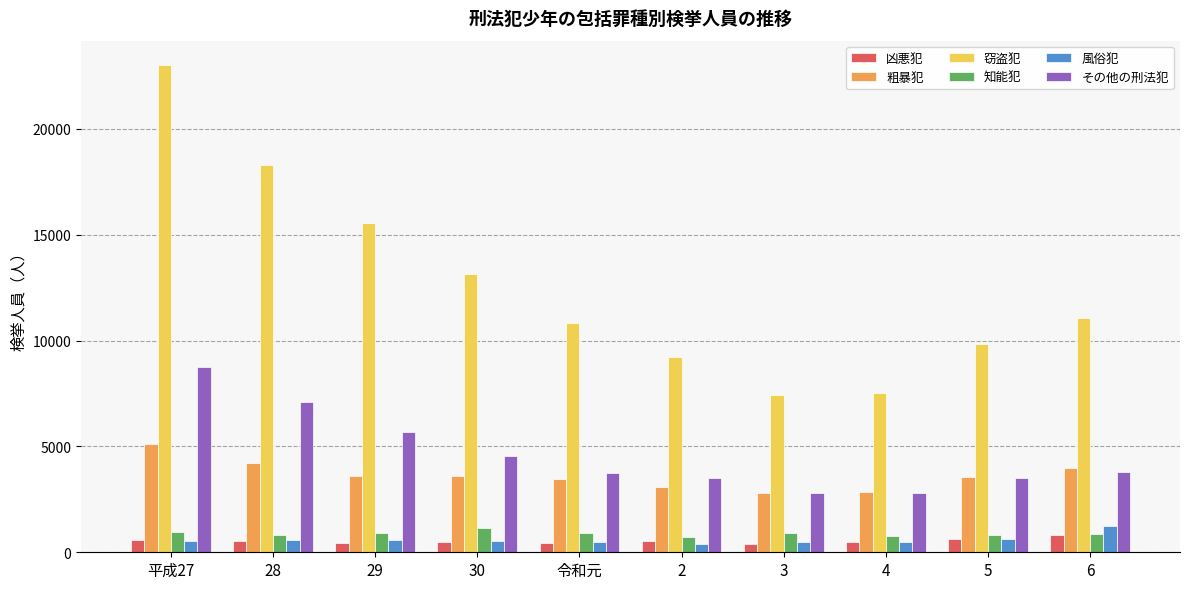

Which series has the largest total across all categories?

窃盗犯